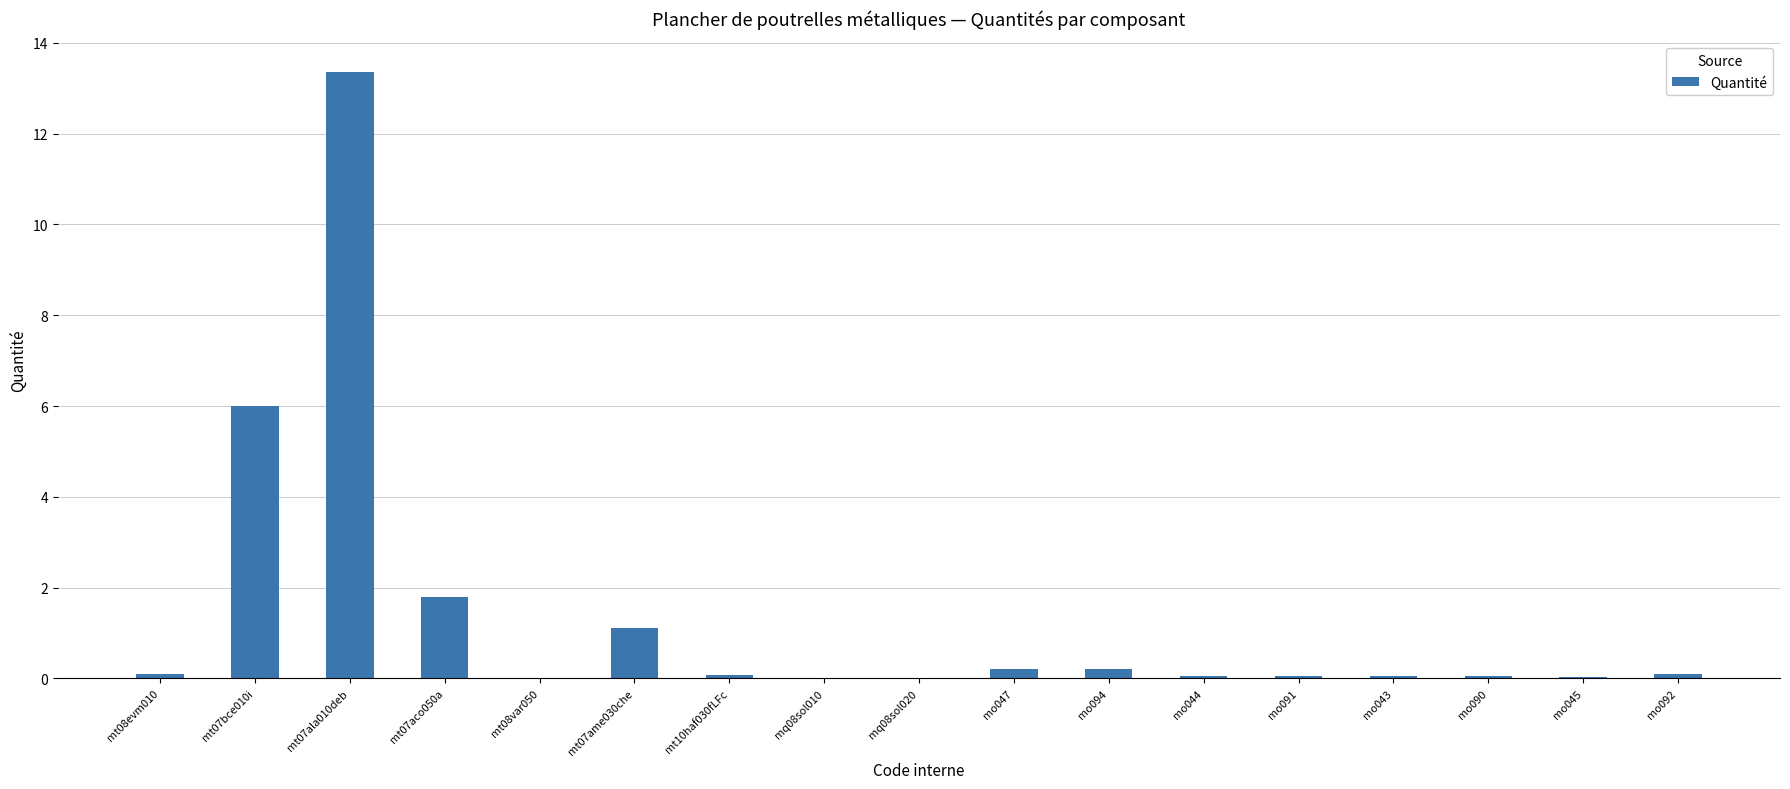

What is the change in value from mt07ala010deb to mt07ame030che?

-12.3